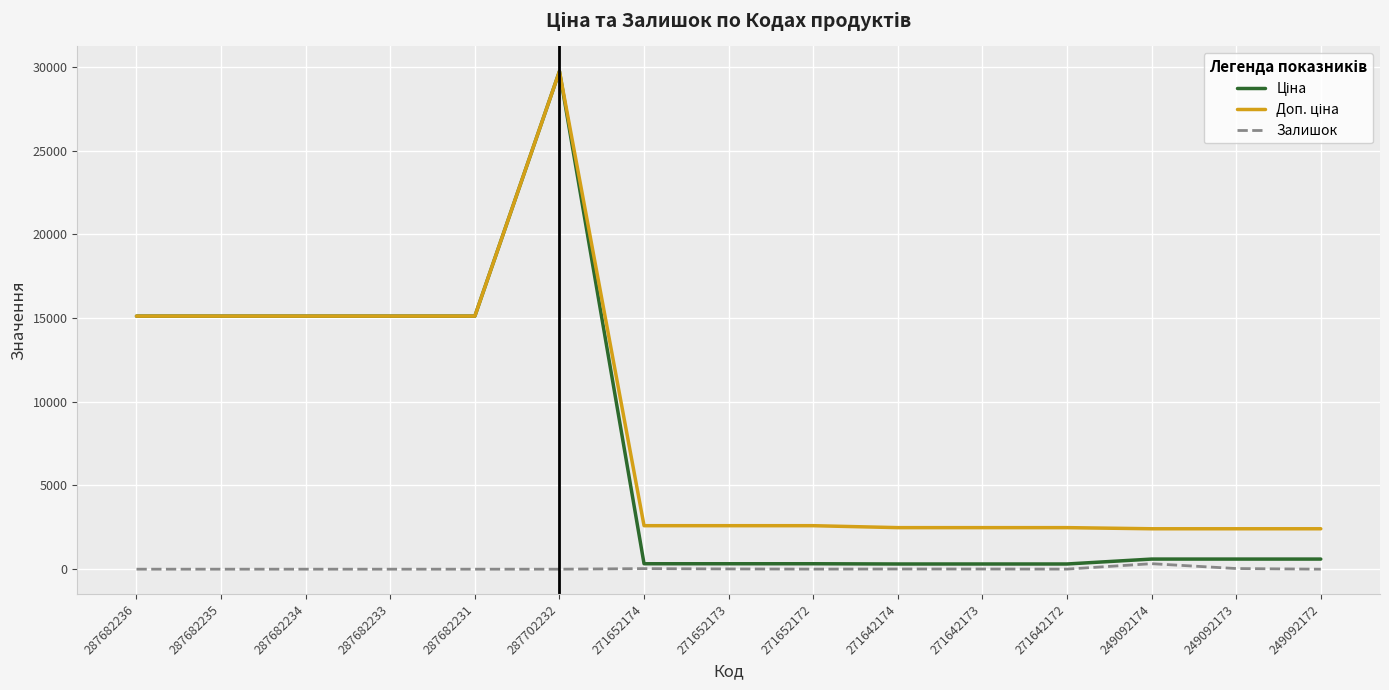

Is it true that Залишок equals 0.0 at 287682234?

True